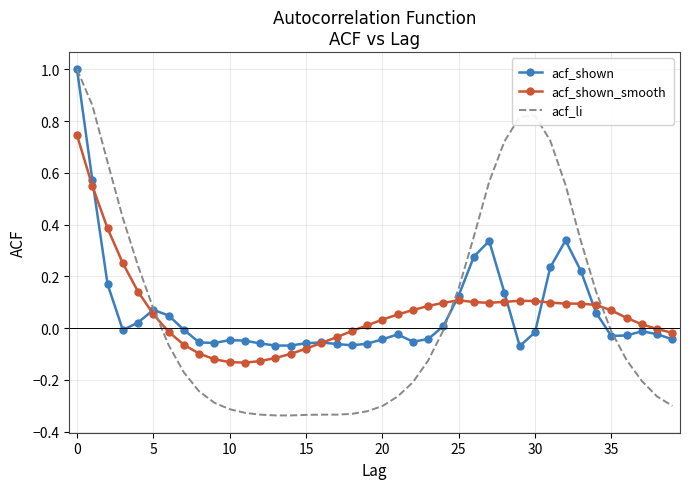

After their last crossing, which series has the higher values: acf_shown or acf_shown_smooth?

acf_shown_smooth